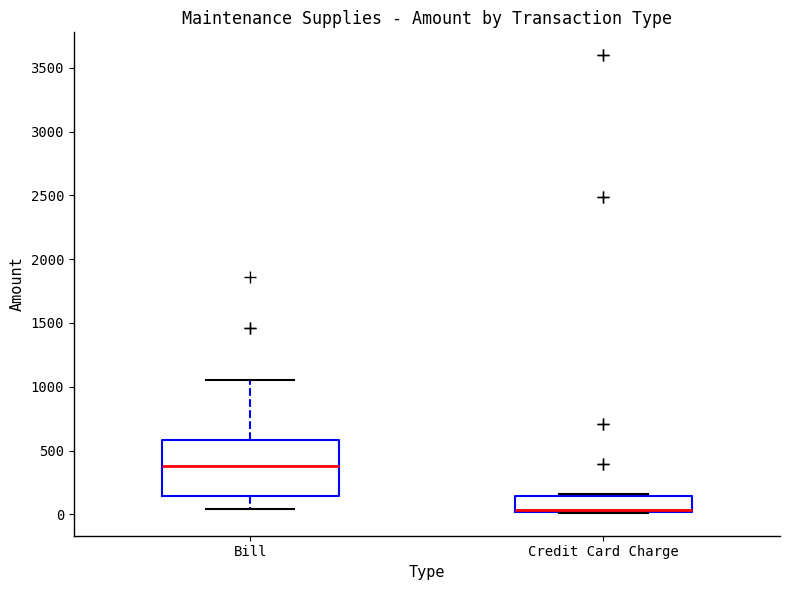

Reading left to right, transcribe this box plot: for each box, give where its median line is, the range the box spans, and where its two whiskers end, as read against the y-axis. The values are not printed on the chart, so give them approximately, as read against the axis.

Bill: median 400, box 150 to 600, whiskers 50 to 1050
Credit Card Charge: median 50 (drawn on the box's lower edge), box 0 to 150, whiskers 0 to 150